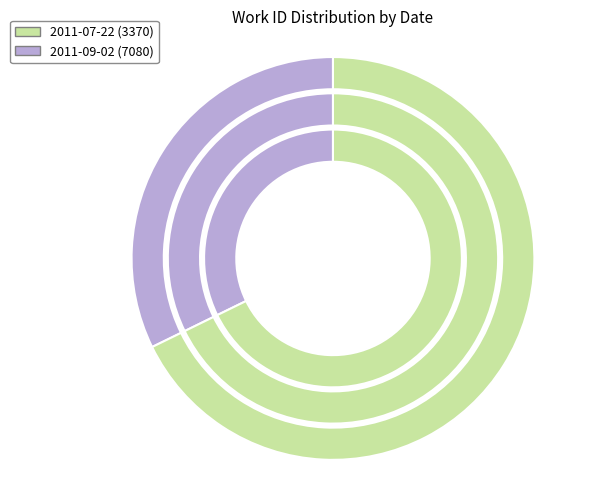

What is the change in value from 2011-07-22 to 2011-09-02?

+3710